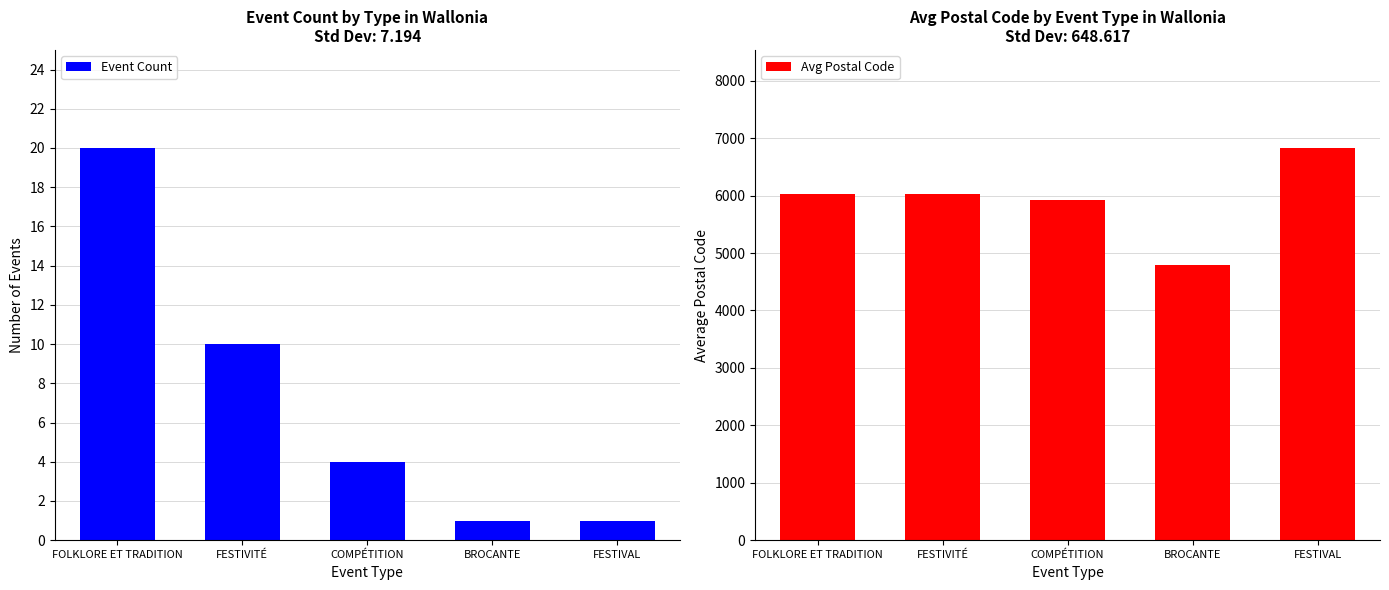

How many data points in Event Count are less than 4?

2